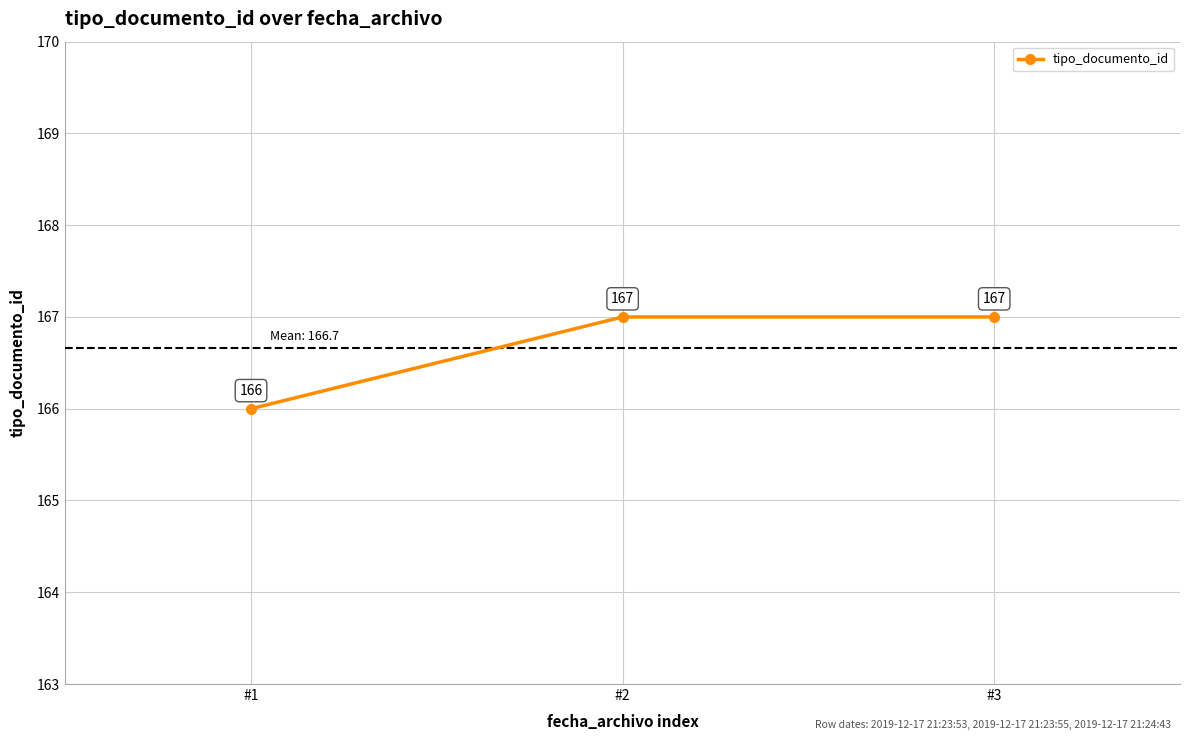

Reading left to right, what are all the values shown in this chart?

#1=166	#2=167	#3=167